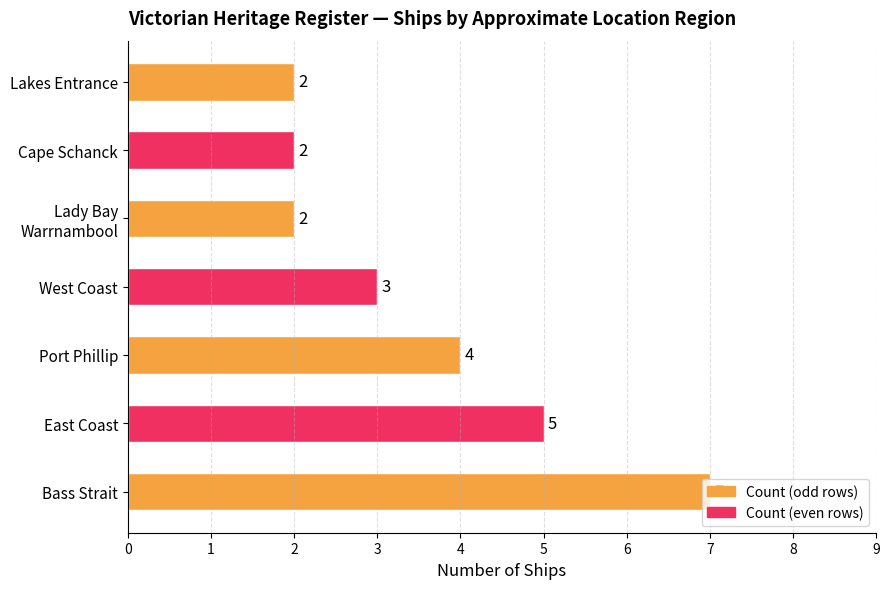

What is the maximum value shown in the chart?

7